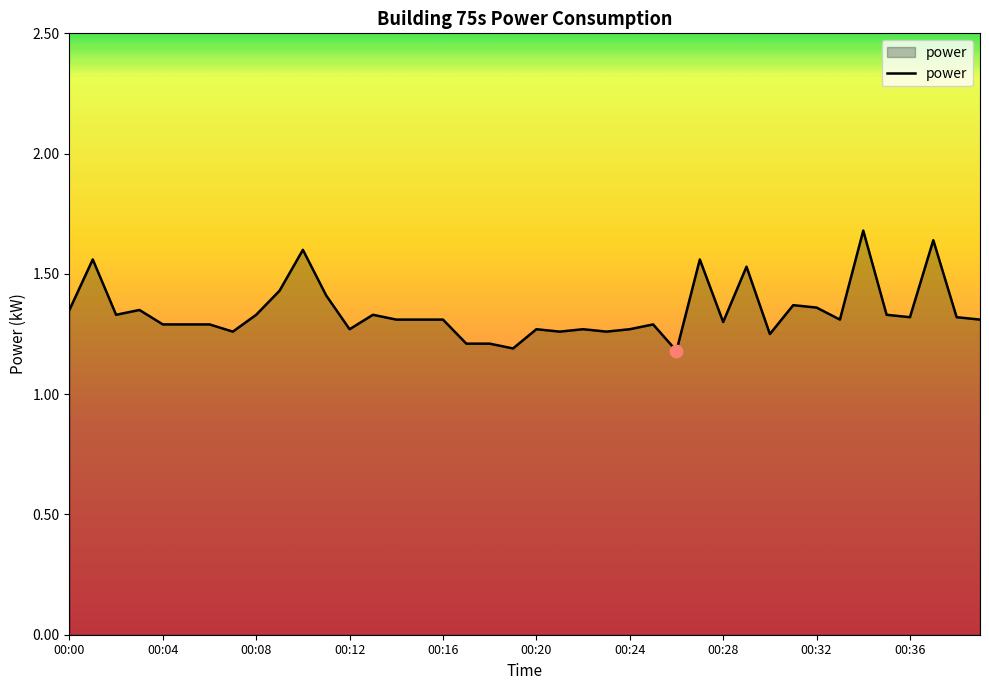

What is the greatest value displayed?

1.7